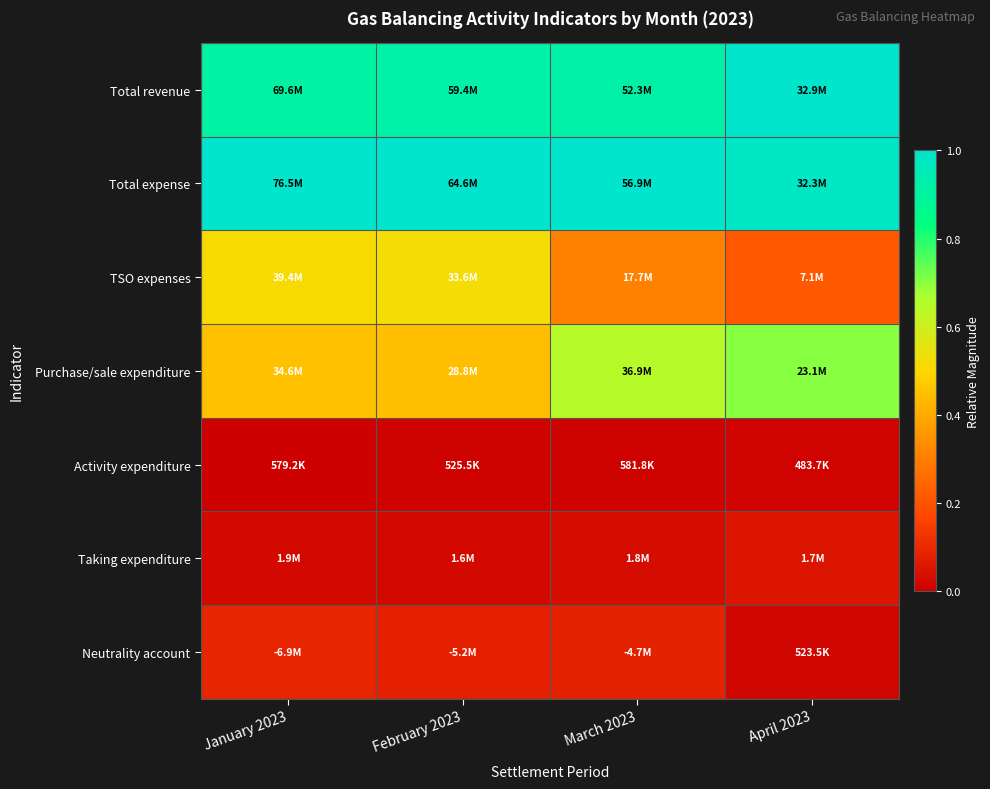

Reading left to right, what are all the values shown in this chart?

Total revenue: January 2023=0.9	February 2023=0.9	March 2023=0.9	April 2023=1.0
Total expense: January 2023=1.0	February 2023=1.0	March 2023=1.0	April 2023=1.0
TSO expenses: January 2023=0.5	February 2023=0.5	March 2023=0.3	April 2023=0.2
Purchase/sale expenditure: January 2023=0.5	February 2023=0.4	March 2023=0.6	April 2023=0.7
Activity expenditure: January 2023=0.0	February 2023=0.0	March 2023=0.0	April 2023=0.0
Taking expenditure: January 2023=0.0	February 2023=0.0	March 2023=0.0	April 2023=0.1
Neutrality account: January 2023=0.1	February 2023=0.1	March 2023=0.1	April 2023=0.0